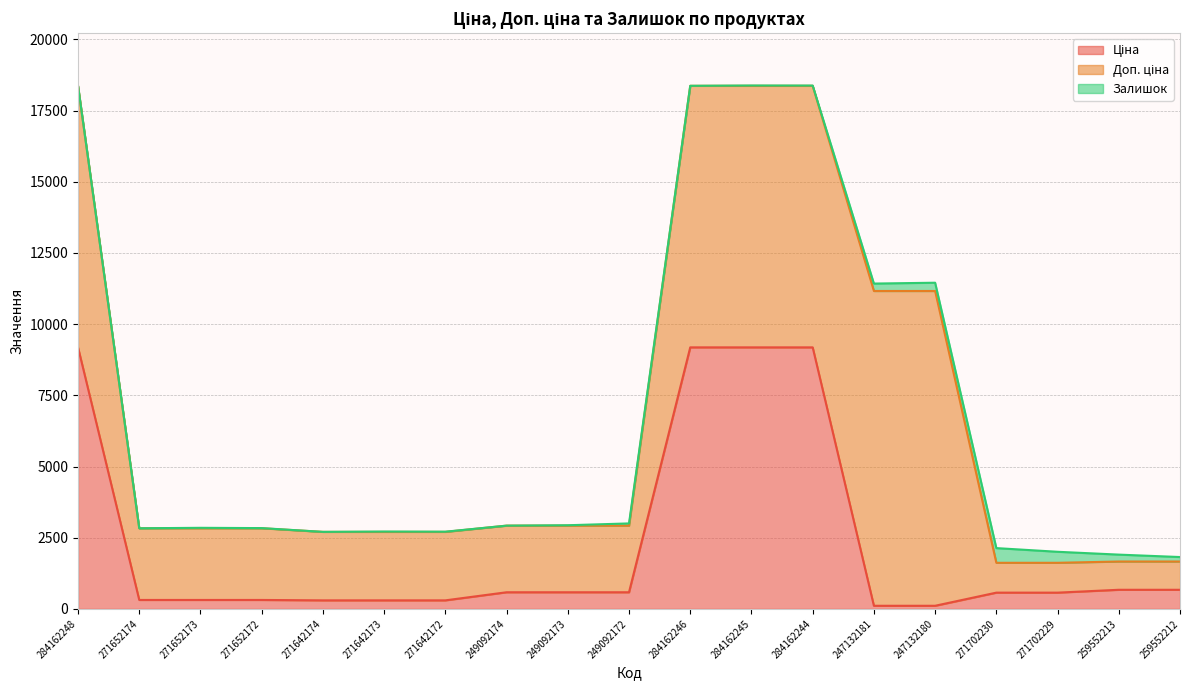

How many interior local valleys does the Залишок series have?

4